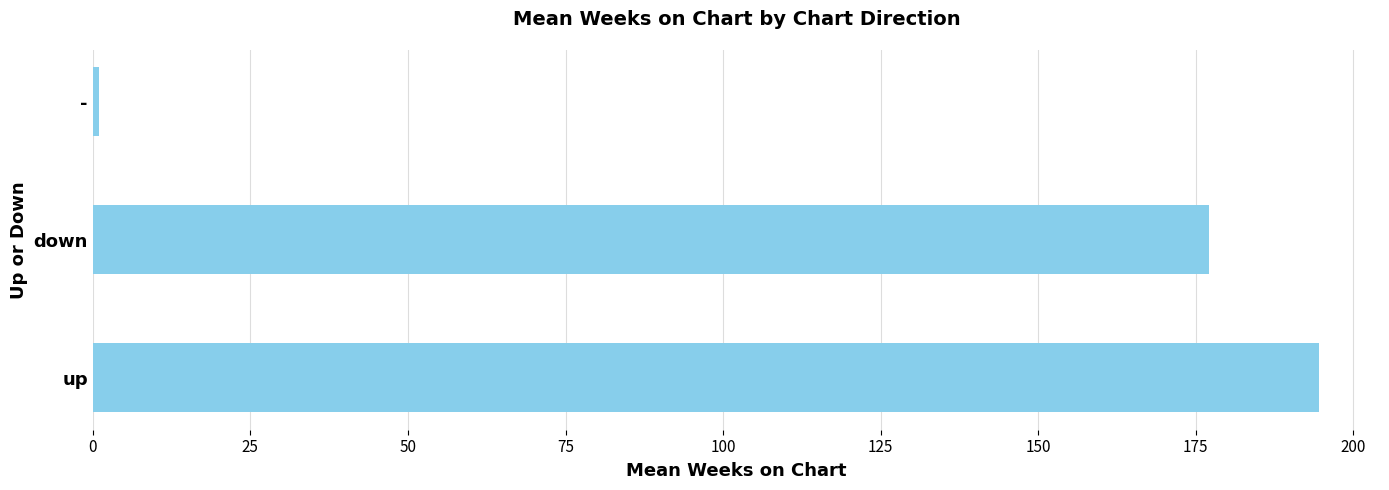

At which label is the value closest to 97?

down